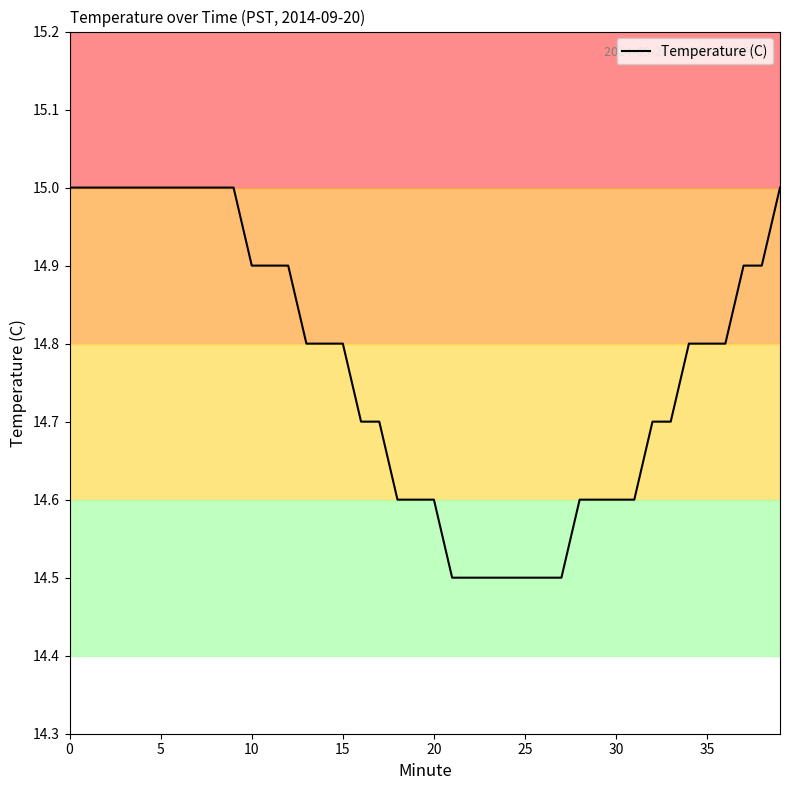

How many distinct data groups are displayed?

1